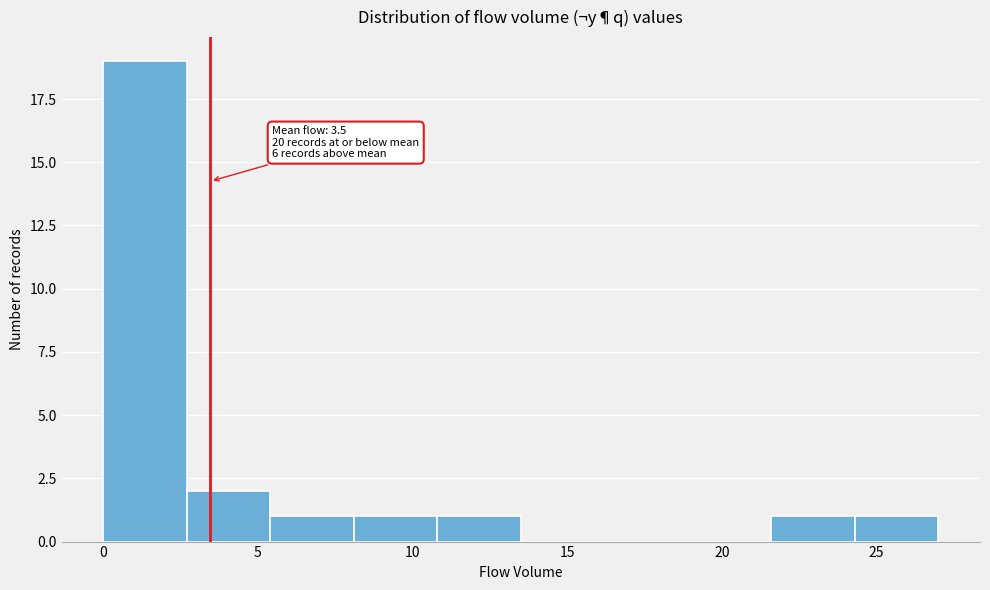

Over which range of the x-axis is the bar tallest?

0.0 to 2.7